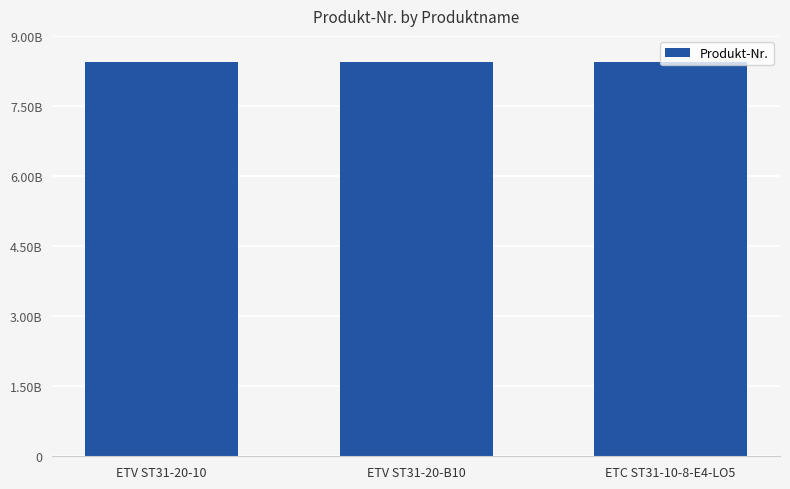

Where is the data nearest to the value 8433216869?

ETV ST31-20-B10